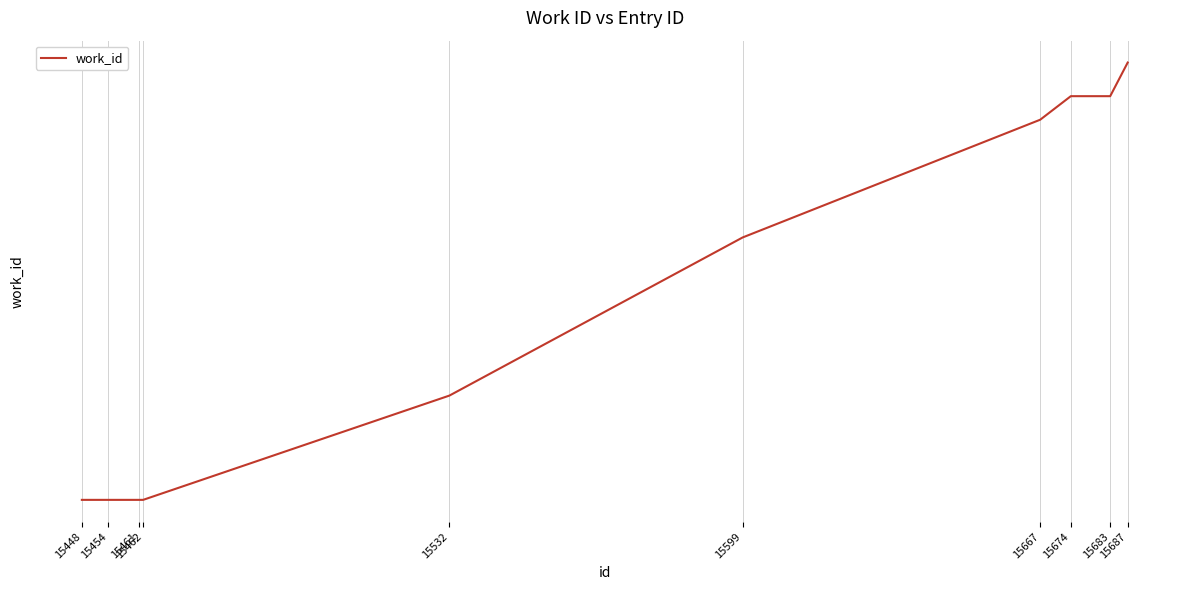

Does the chart display data point markers on the line(s)?

No